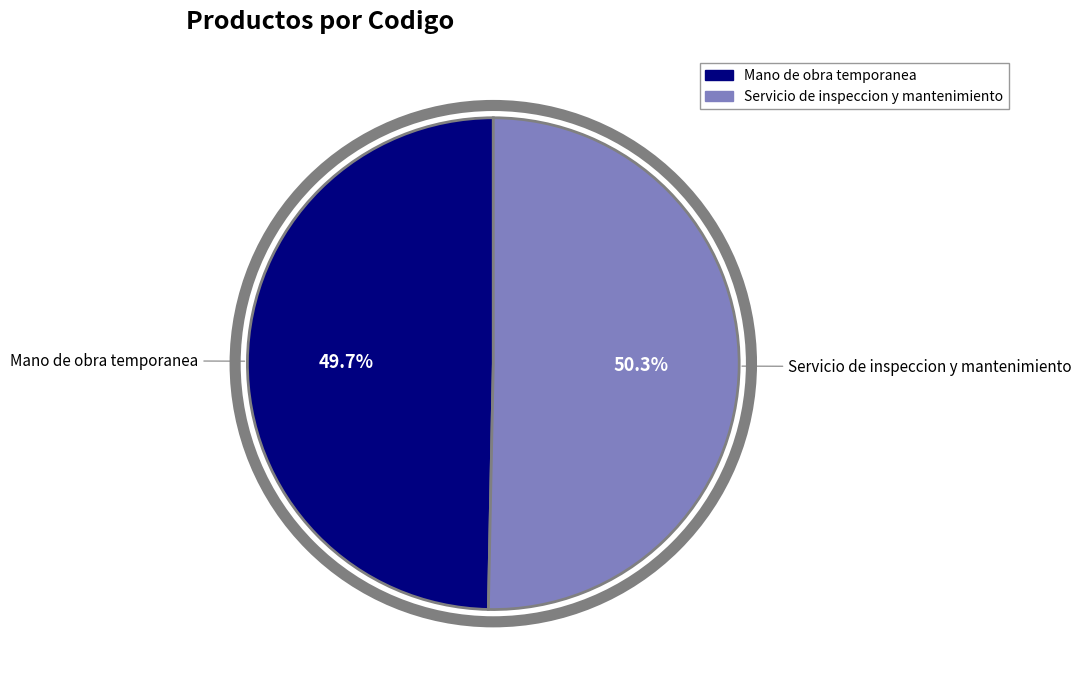

To the nearest percent, what is the difference between the largest and smallest slice percentages?

1%